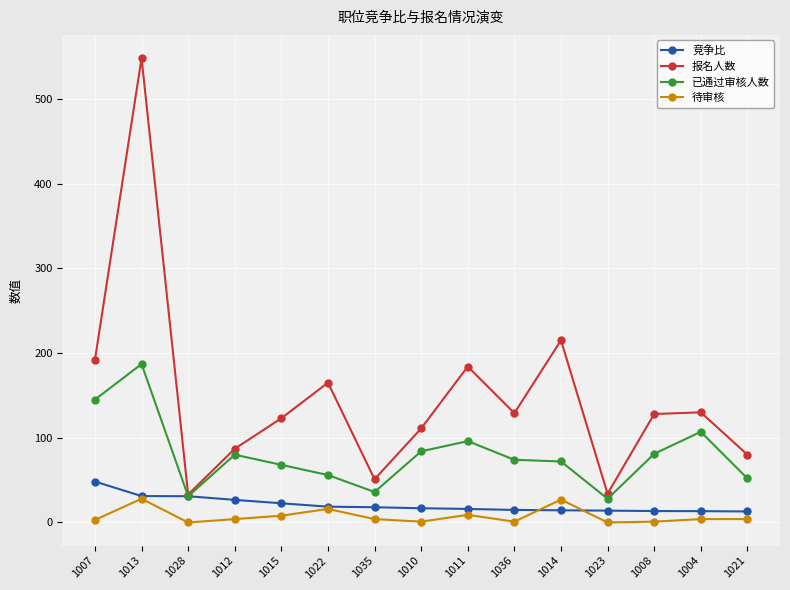

What is the difference between the second highest and minimum values in the 报名人数 series?

182.0